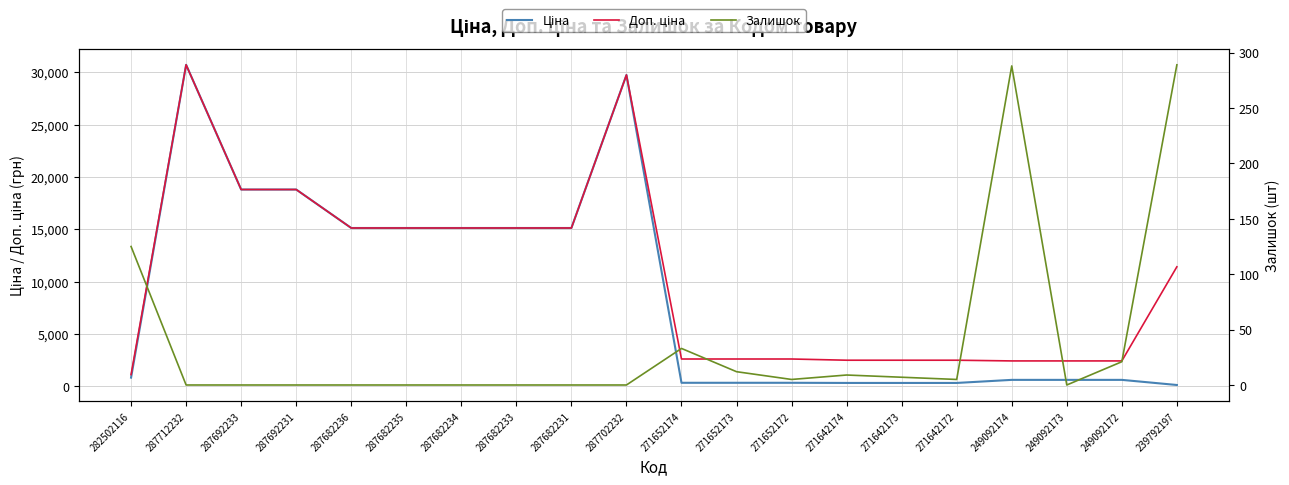

Reading right to left, extract all data points from this chart.

Ціна: 239792197=114.1	249092172=603.7	249092173=603.7	249092174=603.7	271642172=310.3	271642173=310.3	271642174=310.3	271652172=324.8	271652173=324.8	271652174=324.8	287702232=29747.2	287682231=15120.0	287682233=15120.0	287682234=15120.0	287682235=15120.0	287682236=15120.0	287692231=18796.8	287692233=18796.8	287712232=30717.1	282502116=818.5
Доп. ціна: 239792197=11410.0	249092172=2414.8	249092173=2414.8	249092174=2414.8	271642172=2482.4	271642173=2482.4	271642174=2482.4	271652172=2598.3	271652173=2598.3	271652174=2598.3	287702232=29747.2	287682231=15120.0	287682233=15120.0	287682234=15120.0	287682235=15120.0	287682236=15120.0	287692231=18796.8	287692233=18796.8	287712232=30717.1	282502116=1109.2
Залишок: 239792197=289.0	249092172=21.0	249092173=0.0	249092174=288.0	271642172=5.0	271642173=7.0	271642174=9.0	271652172=5.0	271652173=12.0	271652174=33.0	287702232=0.0	287682231=0.0	287682233=0.0	287682234=0.0	287682235=0.0	287682236=0.0	287692231=0.0	287692233=0.0	287712232=0.0	282502116=125.0